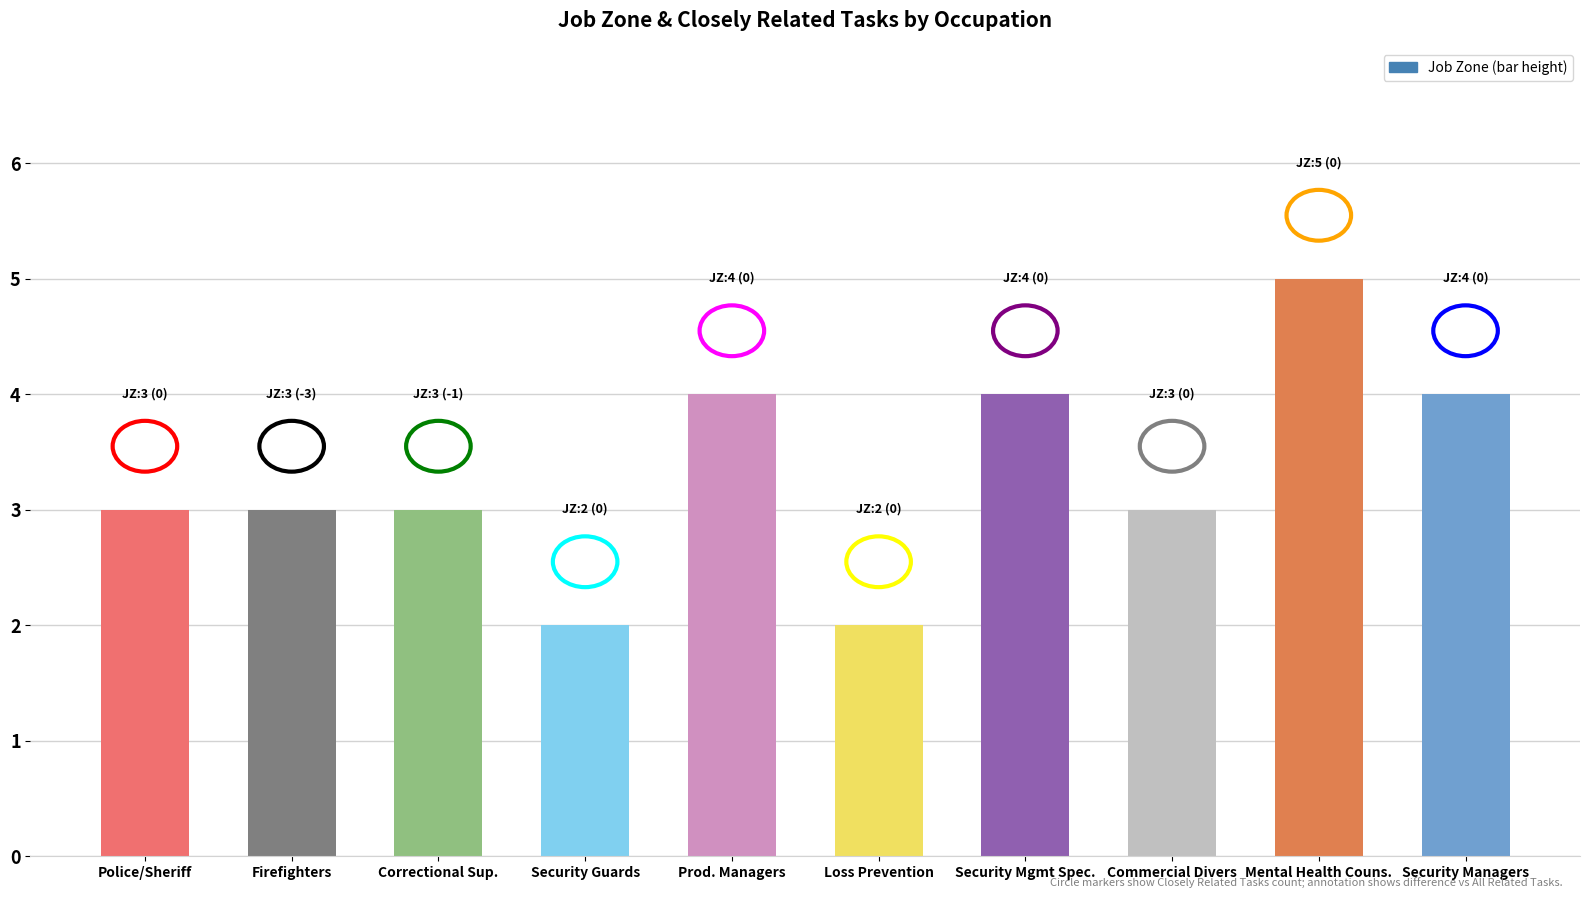

What is the sum of all values?

33